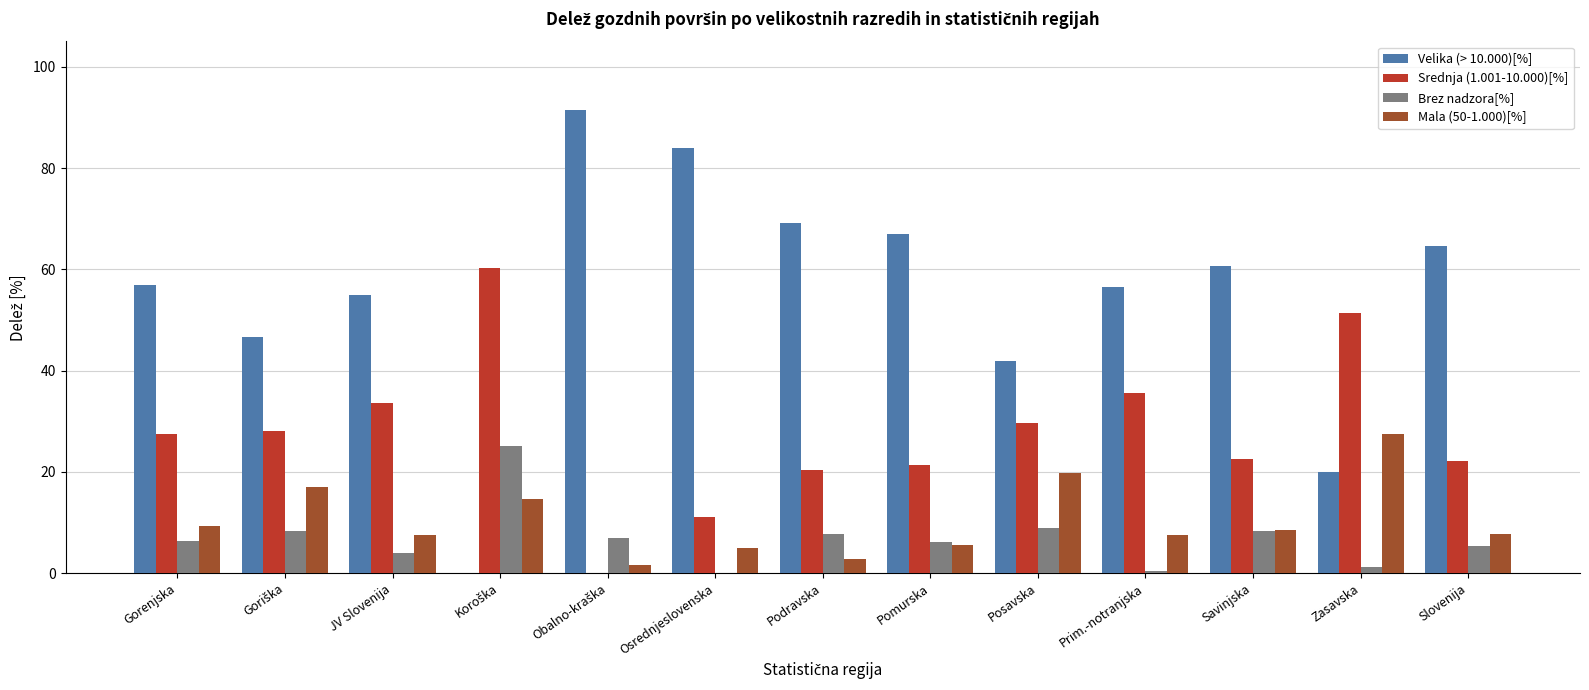

What is the highest value of the Brez nadzora[%] series?

25.0